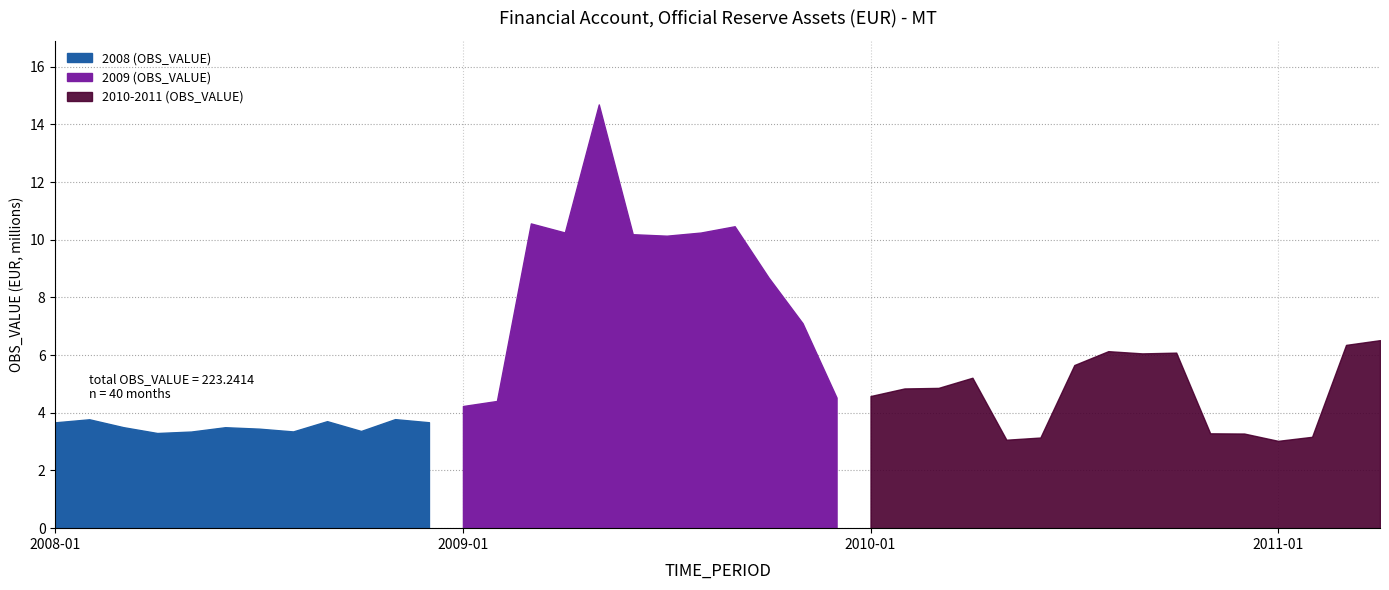

Rank the categories by value from lowest to highest.

2011-01, 2010-05, 2010-06, 2011-02, 2010-12, 2010-11, 2008-04, 2008-05, 2008-08, 2008-10, 2008-07, 2008-06, 2008-03, 2008-01, 2008-12, 2008-09, 2008-02, 2008-11, 2009-01, 2009-02, 2009-12, 2010-01, 2010-02, 2010-03, 2010-04, 2010-07, 2010-09, 2010-10, 2010-08, 2011-03, 2011-04, 2009-11, 2009-10, 2009-07, 2009-06, 2009-08, 2009-04, 2009-09, 2009-03, 2009-05